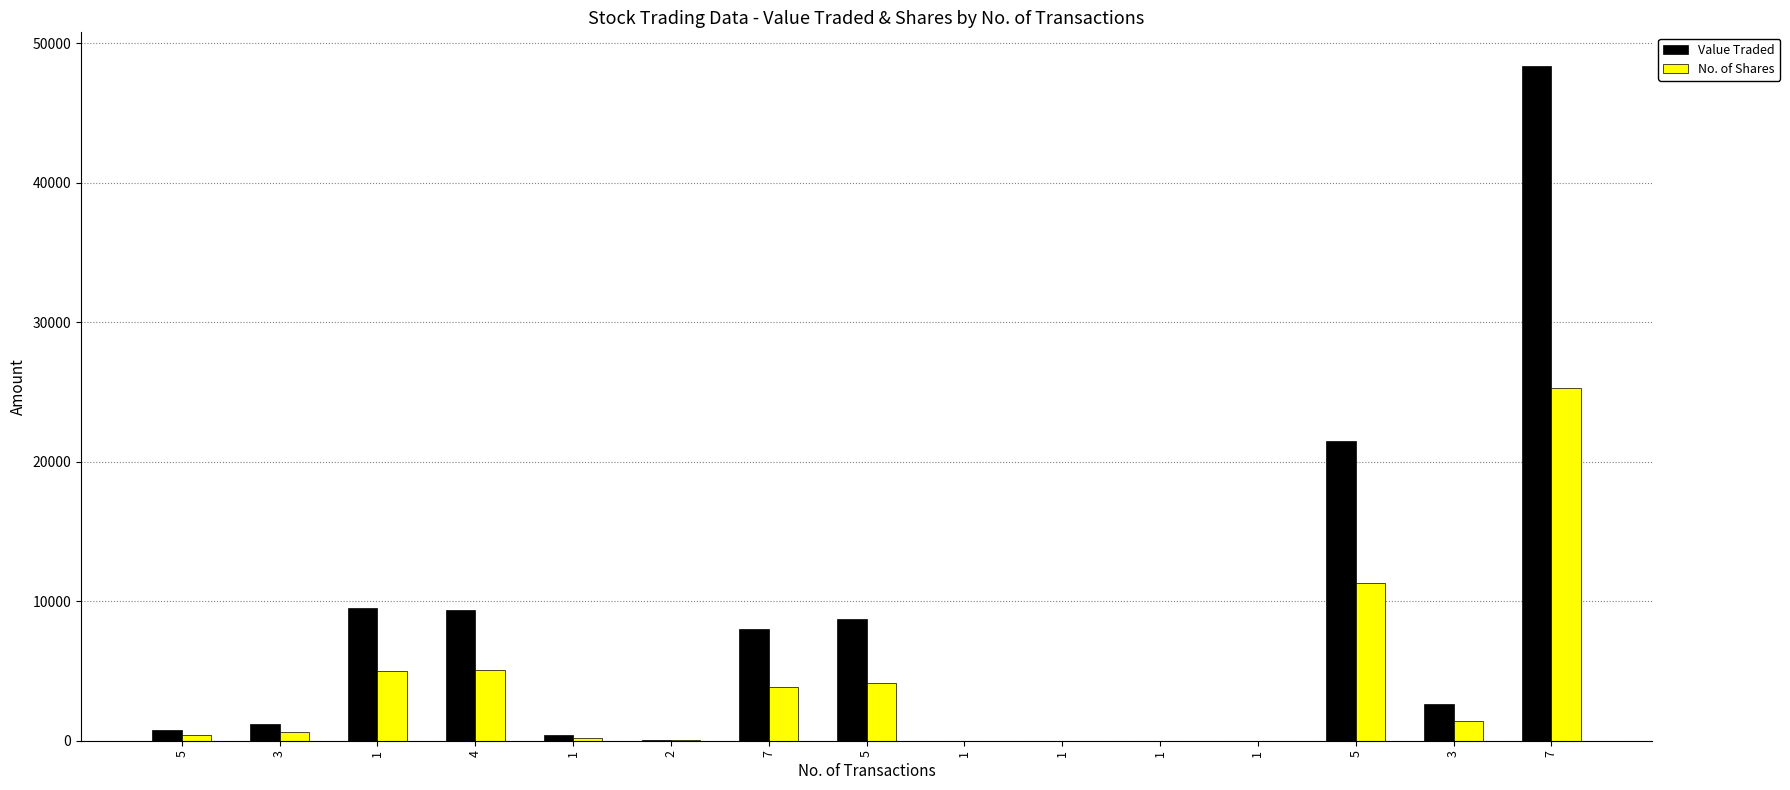

Does the chart contain stacked bars?

No